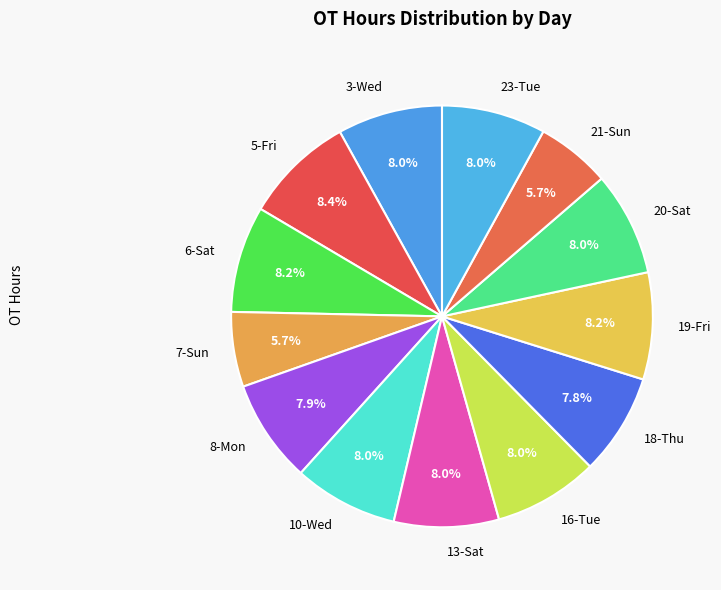

True or false: 8-Mon accounts for 2% of the total.

False